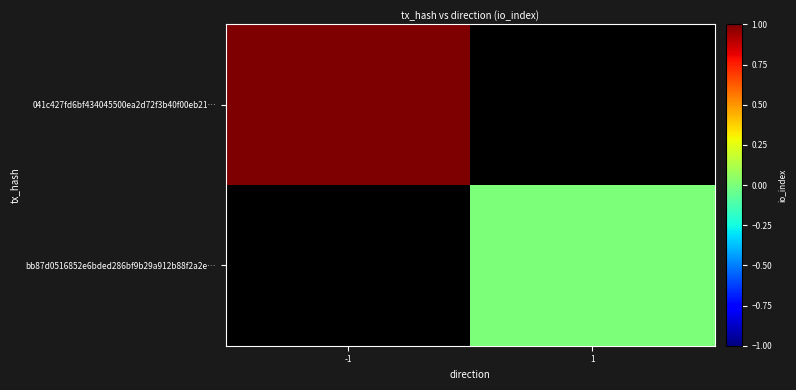

Which series has the widest spread of values?

041c427fd6bf434045500ea2d72f3b40f00eb21…